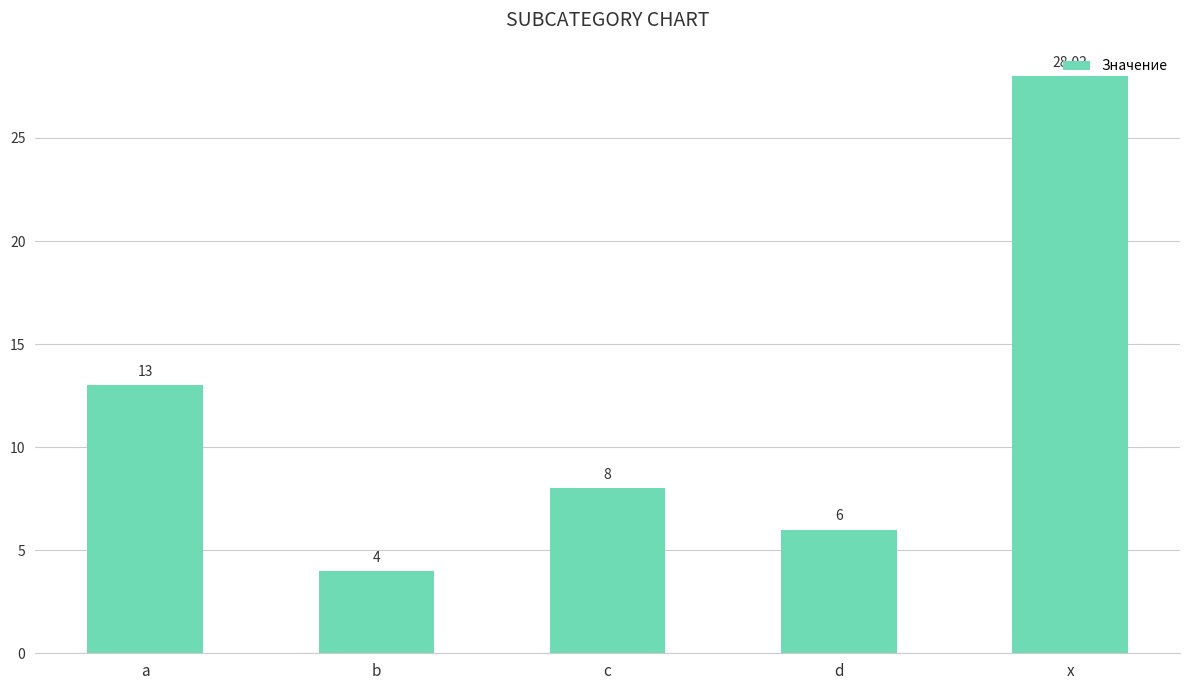

At which label does the data first exceed 8?

a